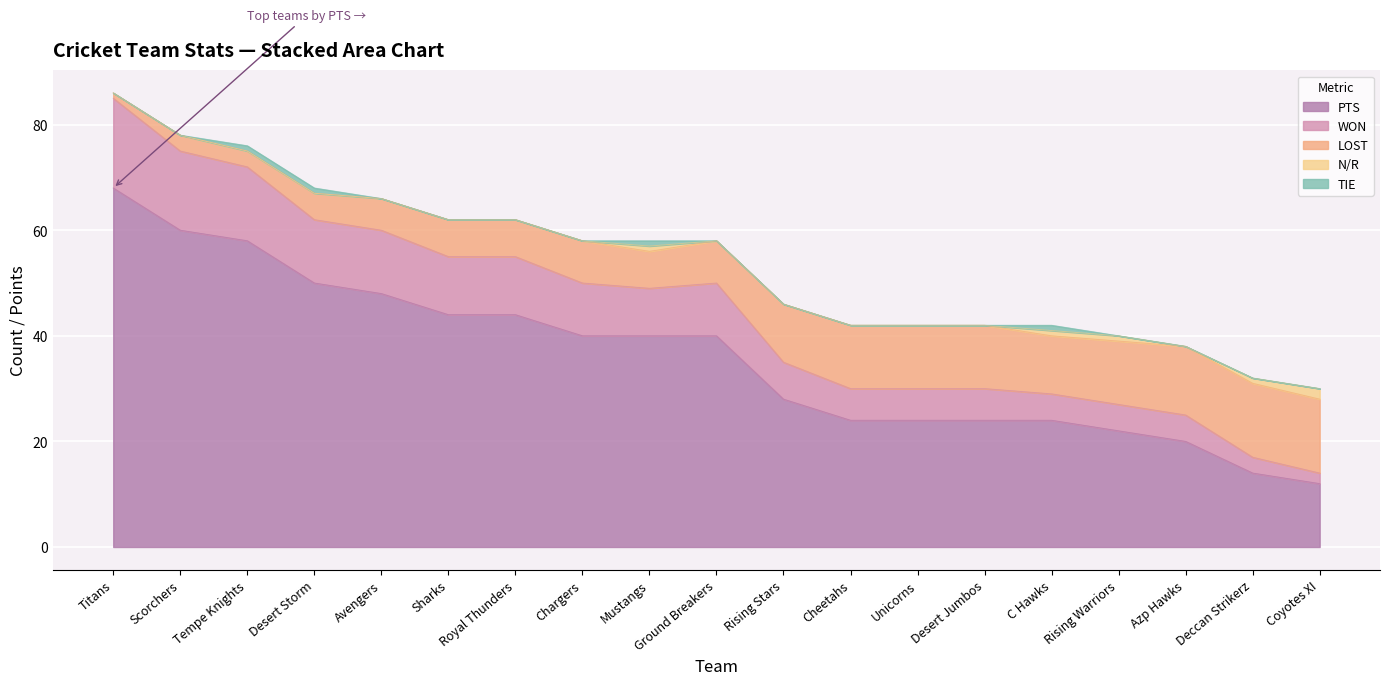

What is the minimum value for PTS?

12